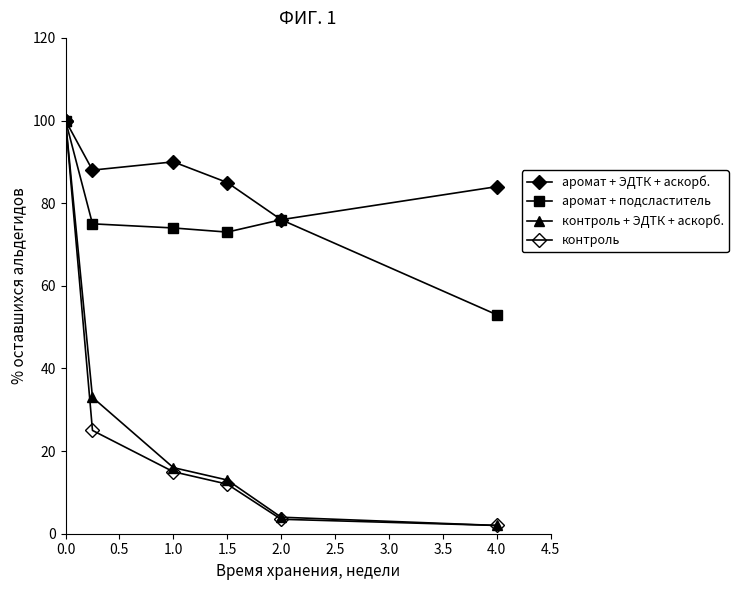

How many data points does each series have?

6